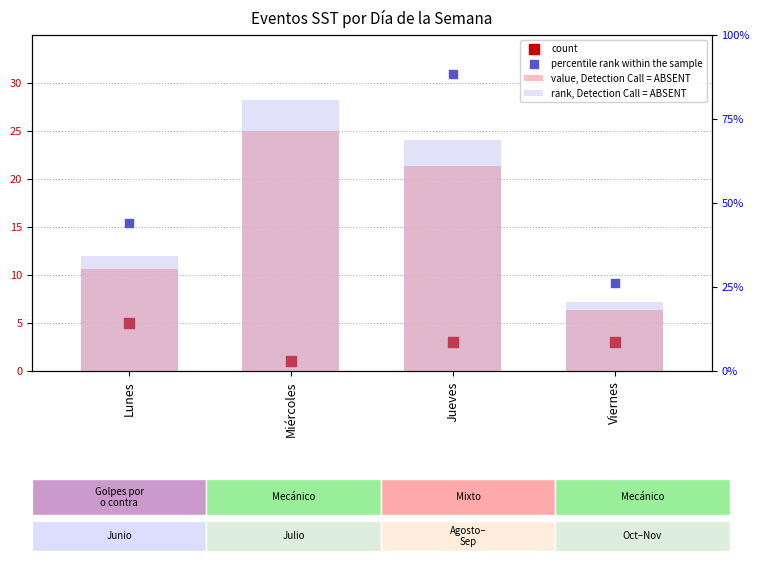

Which series has the largest total across all categories?

rank, Detection Call = ABSENT